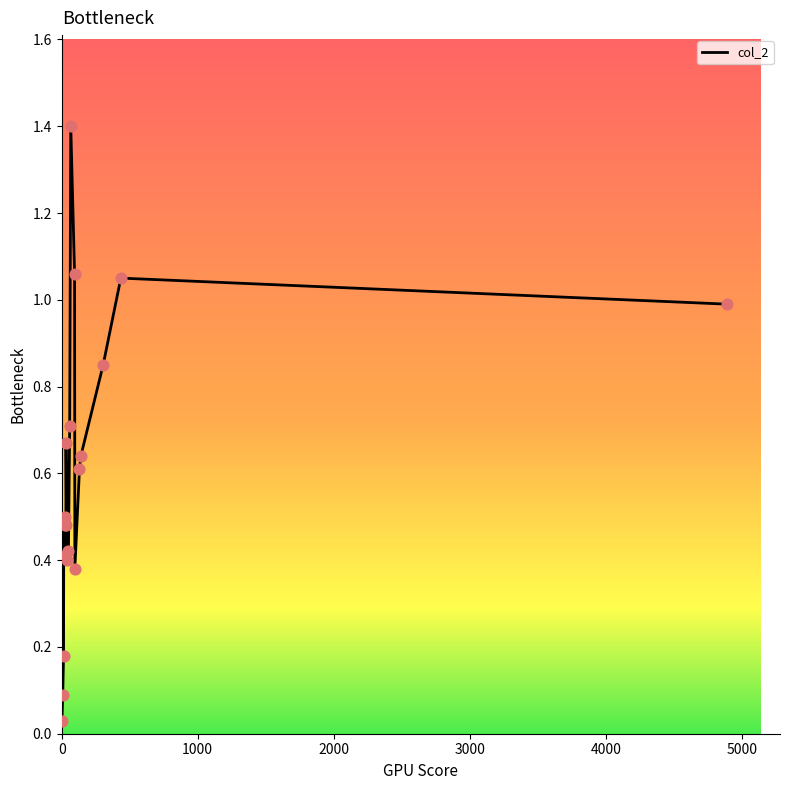

What is the maximum value shown in the chart?

1.4